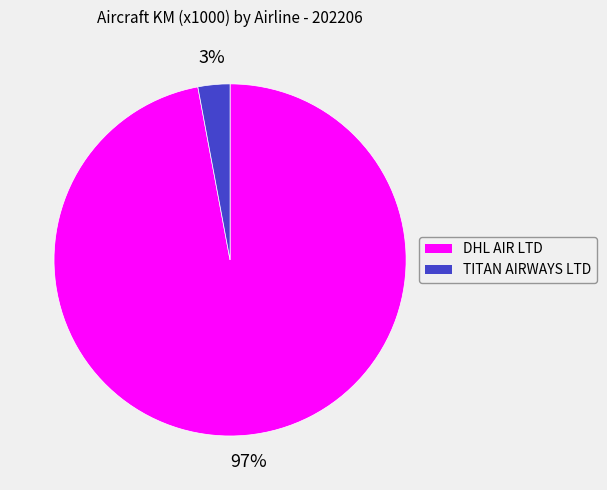

Between TITAN AIRWAYS LTD and DHL AIR LTD, which is larger?

DHL AIR LTD